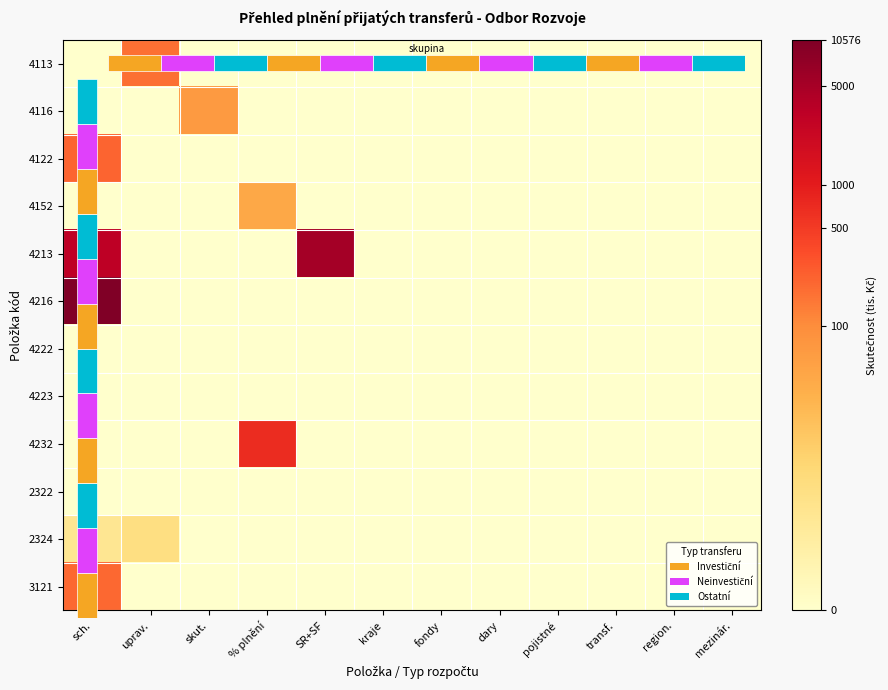

Which series has the largest range (max minus min)?

4216